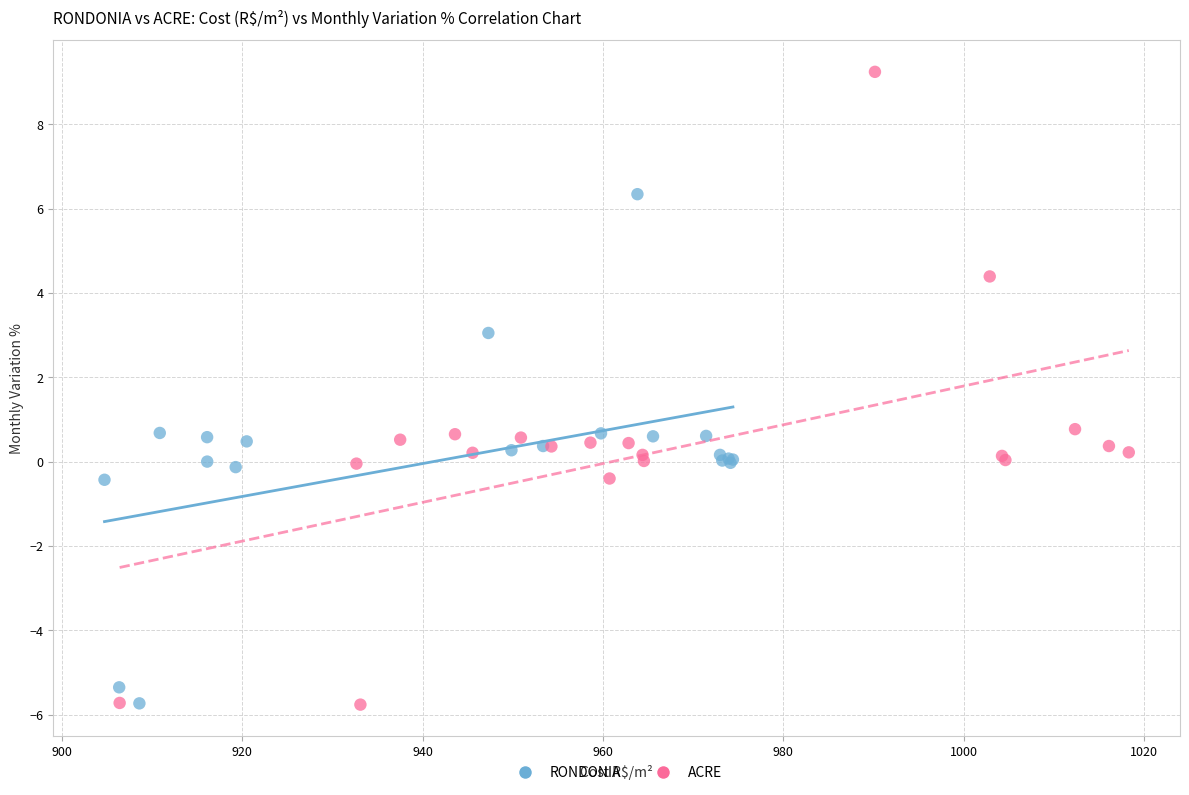

Which series reaches the maximum Y coordinate?

ACRE